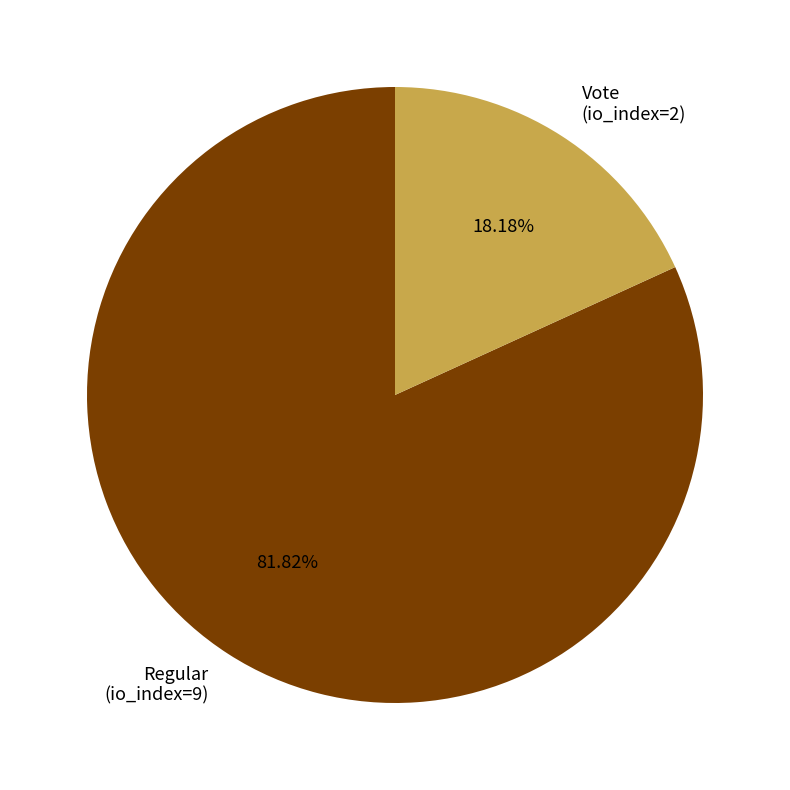

Is Regular (io_index=9) the majority of the pie?

Yes